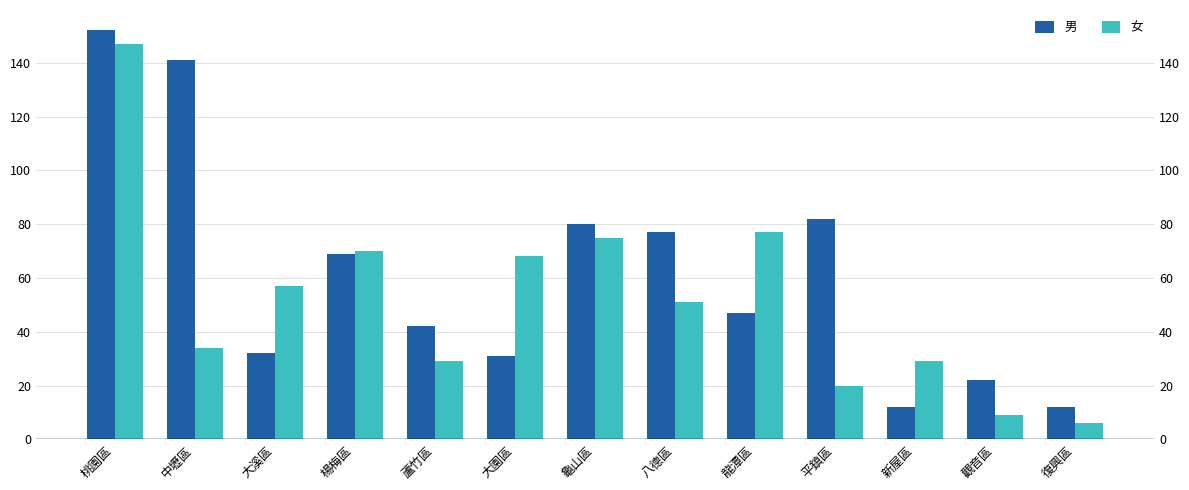

List the series in order of their overall mean, highest first.

男, 女